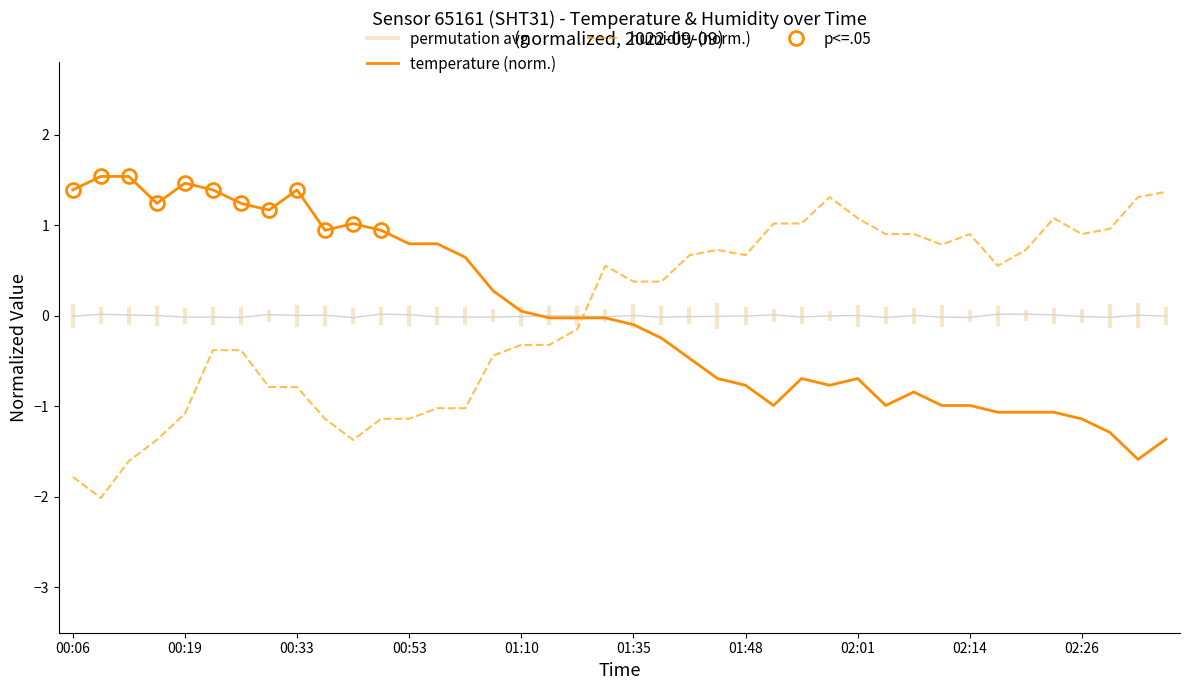

Is it true that humidity equals -1.1 at 00:42?

True